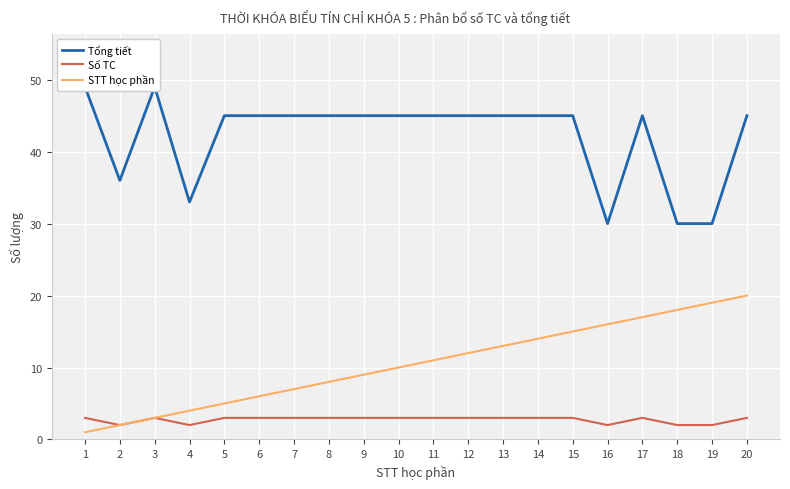

What is the lowest value of the Số TC series?

2